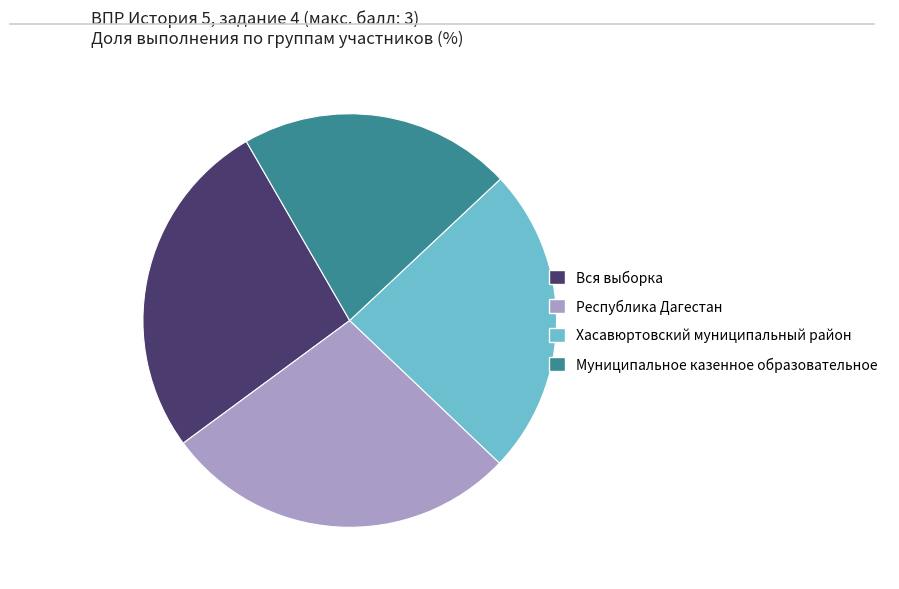

The Вся выборка slice represents 35% of the pie. True or false?

False